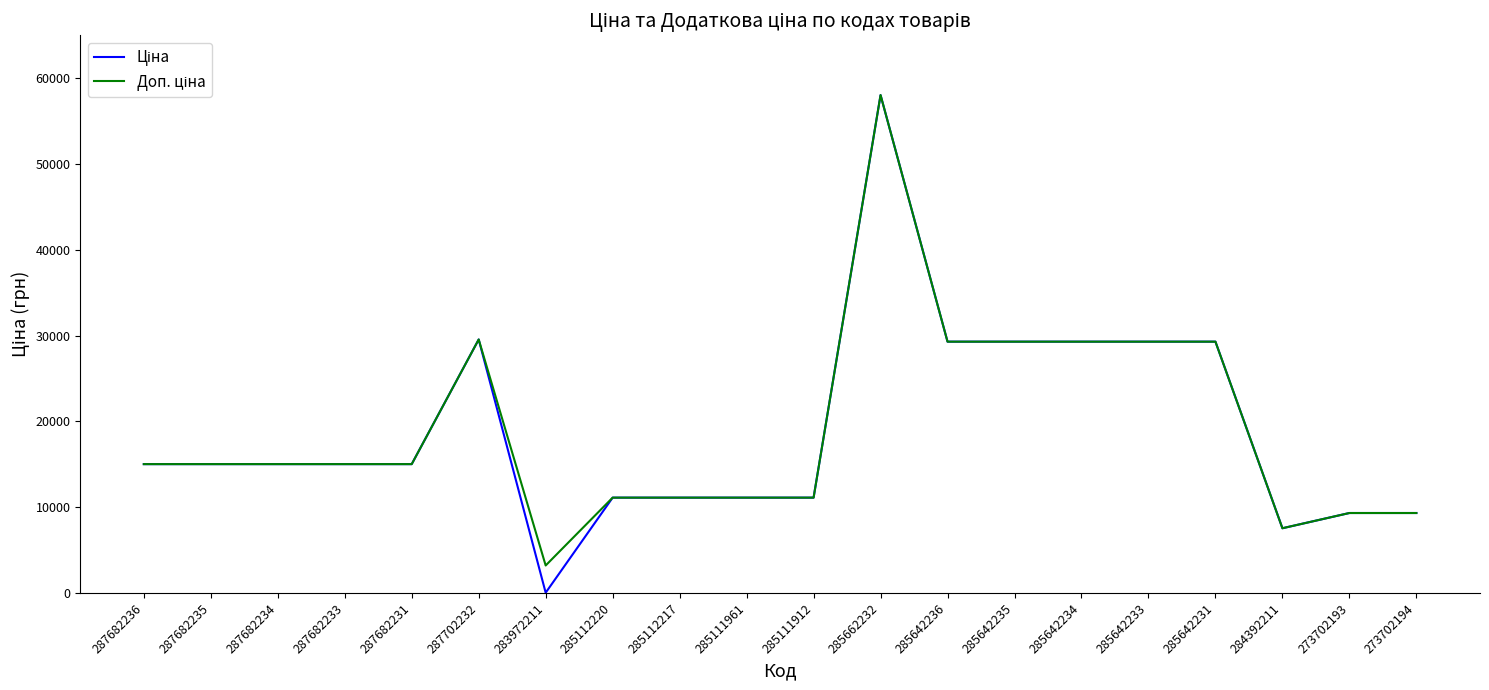

At which category is the sum across all series the highest?

285662232